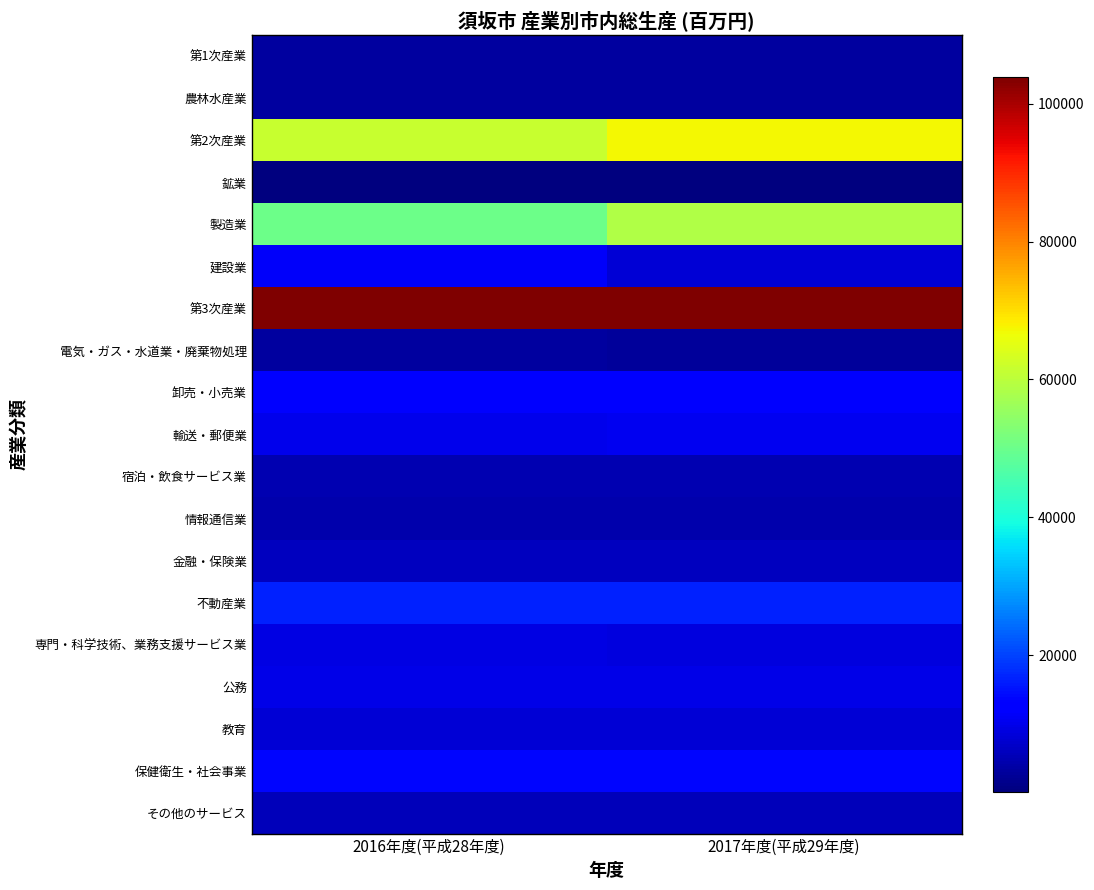

Reading left to right, extract all data points from this chart.

第1次産業: 2016年度(平成28年度)=3200.7	2017年度(平成29年度)=3238.7
農林水産業: 2016年度(平成28年度)=3200.7	2017年度(平成29年度)=3238.7
第2次産業: 2016年度(平成28年度)=61548.2	2017年度(平成29年度)=67208.9
鉱業: 2016年度(平成28年度)=210.3	2017年度(平成29年度)=221.5
製造業: 2016年度(平成28年度)=50187.5	2017年度(平成29年度)=58795.2
建設業: 2016年度(平成28年度)=11150.4	2017年度(平成29年度)=8192.2
第3次産業: 2016年度(平成28年度)=103608.0	2017年度(平成29年度)=103841.8
電気・ガス・水道業・廃棄物処理: 2016年度(平成28年度)=3104.5	2017年度(平成29年度)=2809.9
卸売・小売業: 2016年度(平成28年度)=12215.1	2017年度(平成29年度)=12005.2
輸送・郵便業: 2016年度(平成28年度)=10242.8	2017年度(平成29年度)=10715.6
宿泊・飲食サービス業: 2016年度(平成28年度)=4773.1	2017年度(平成29年度)=4718.8
情報通信業: 2016年度(平成28年度)=4308.9	2017年度(平成29年度)=4382.4
金融・保険業: 2016年度(平成28年度)=6100.4	2017年度(平成29年度)=6265.3
不動産業: 2016年度(平成28年度)=16415.0	2017年度(平成29年度)=16587.0
専門・科学技術、業務支援サービス業: 2016年度(平成28年度)=9162.3	2017年度(平成29年度)=9084.9
公務: 2016年度(平成28年度)=9683.6	2017年度(平成29年度)=9654.2
教育: 2016年度(平成28年度)=8064.0	2017年度(平成29年度)=8136.7
保健衛生・社会事業: 2016年度(平成28年度)=13776.5	2017年度(平成29年度)=13673.1
その他のサービス: 2016年度(平成28年度)=5762.8	2017年度(平成29年度)=5808.5